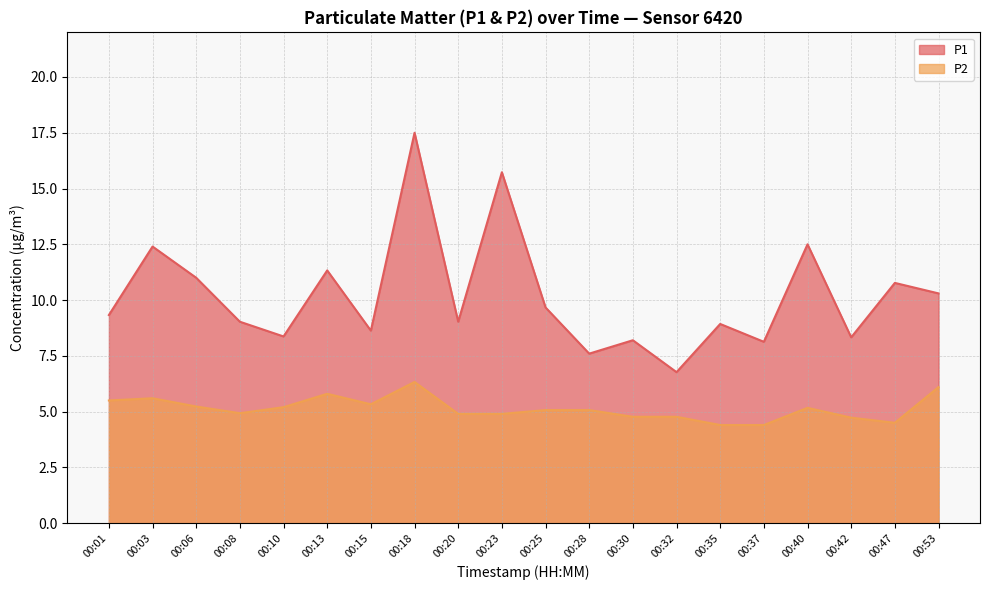

What are all the series names shown in the legend?

P1, P2